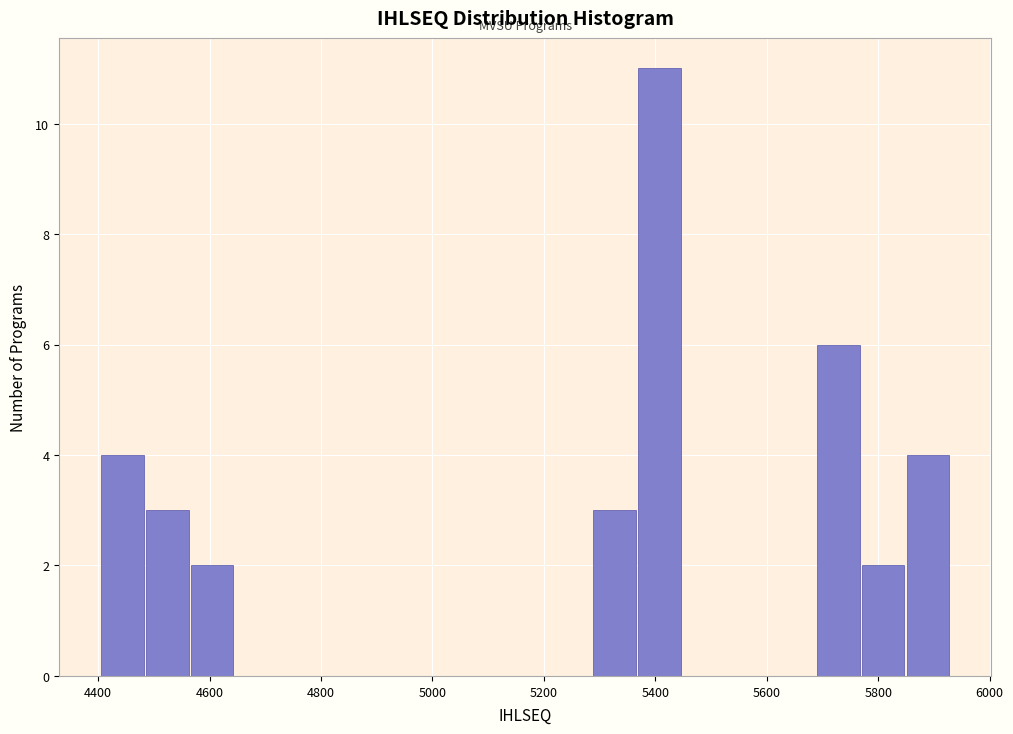

Reading left to right, transcribe this chart: for each bar, give the range it covers on the x-axis and its height. Neither the bar edges nor the heights are printed on the chart, so give them approximately, as read against the axes.

4400 to 4480: 4
4480 to 4560: 3
4560 to 4640: 2
4640 to 4720: 0
4720 to 4800: 0
4800 to 4880: 0
4880 to 4960: 0
4960 to 5040: 0
5040 to 5120: 0
5120 to 5200: 0
5200 to 5280: 0
5280 to 5360: 3
5360 to 5440: 11
5440 to 5520: 0
5520 to 5600: 0
5600 to 5700: 0
5700 to 5780: 6
5780 to 5860: 2
5860 to 5940: 4